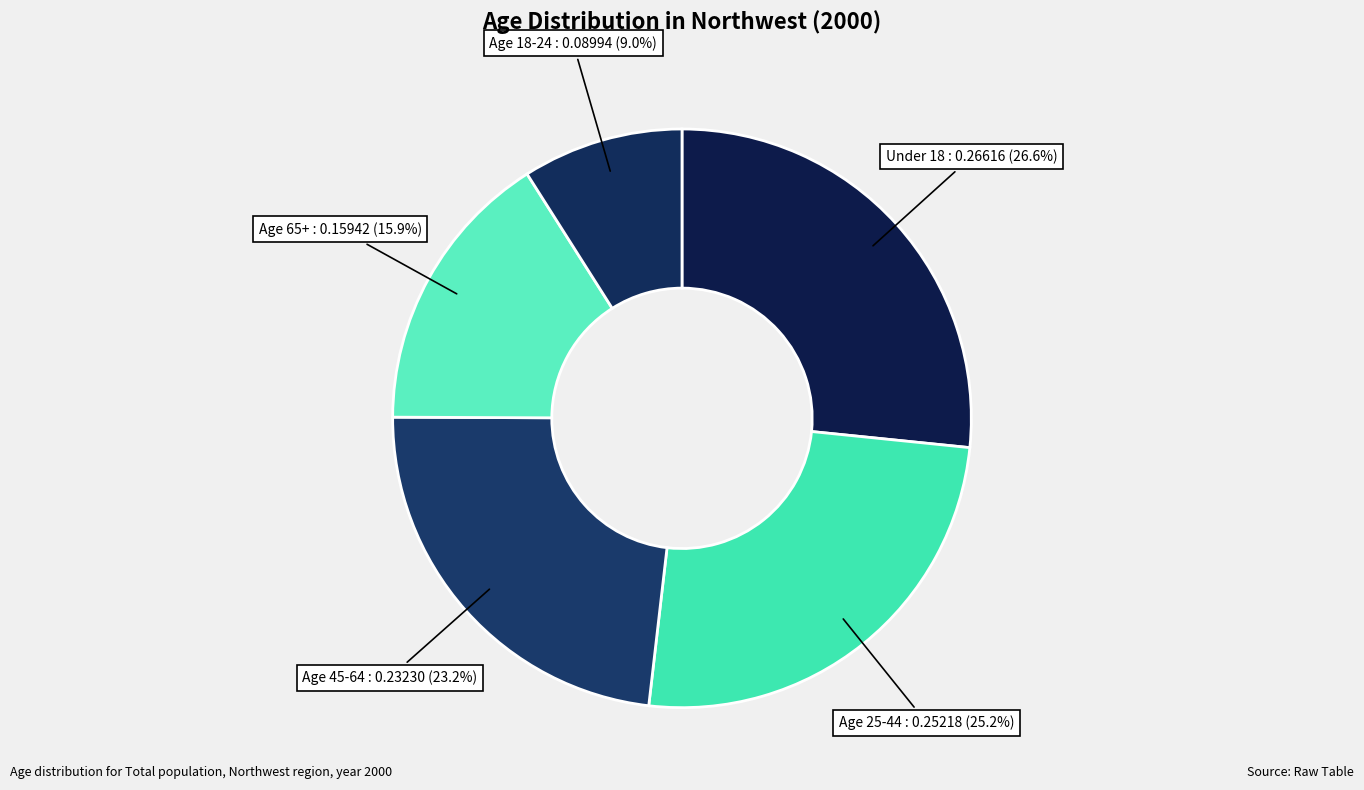

Which category has the biggest portion of the pie?

Under 18